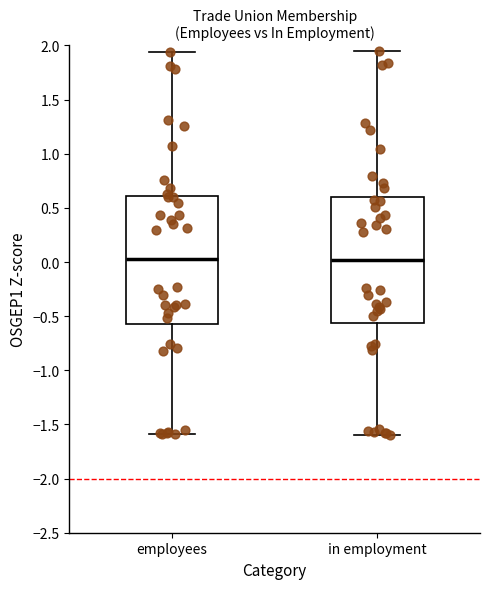

Where is the upper edge of the box for employees on the y-axis? The values are not printed on the chart, so give them approximately, as read against the axis.

0.60